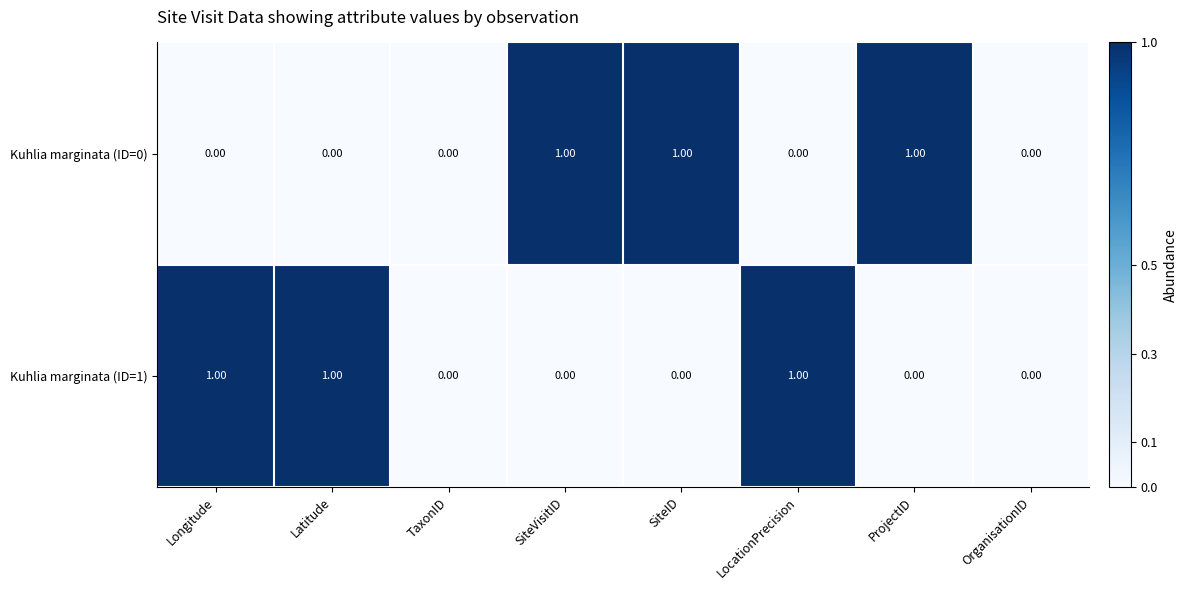

What is the sum of all Kuhlia marginata (ID=0) values?

3